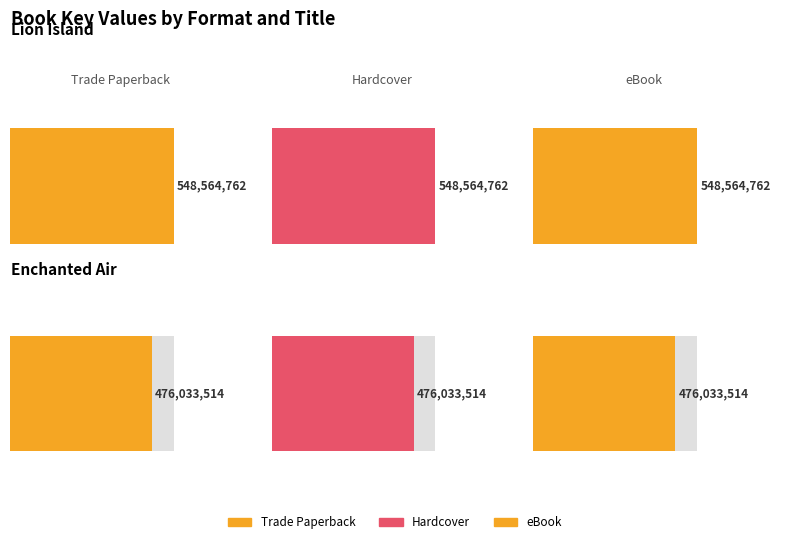

Between Lion Island and Enchanted Air, which series saw the biggest shift?

Trade Paperback